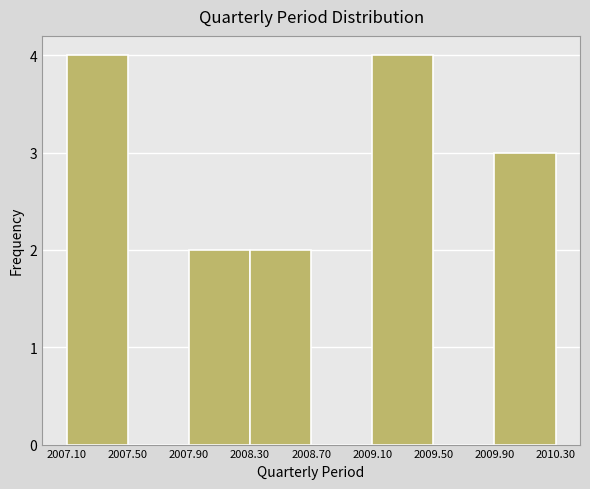

Reading left to right, transcribe this chart: for each bar, give the range it covers on the x-axis and its height. The values are not printed on the chart, so give them approximately, as read against the axis.

2007.10 to 2007.50: 4
2007.50 to 2007.90: 0
2007.90 to 2008.30: 2
2008.30 to 2008.70: 2
2008.70 to 2009.10: 0
2009.10 to 2009.50: 4
2009.50 to 2009.90: 0
2009.90 to 2010.30: 3